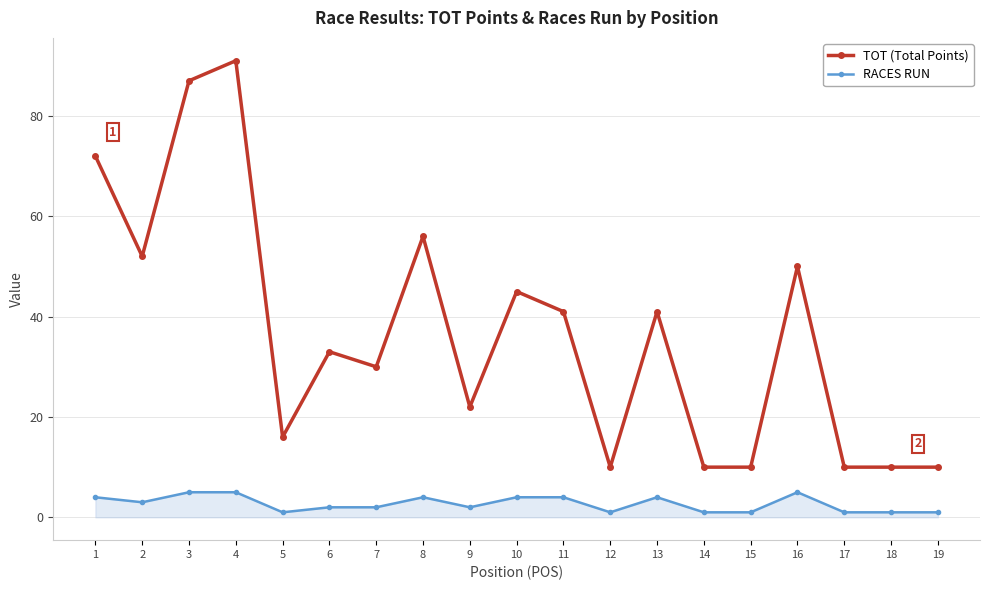

What is the value of the RACES RUN point at the 9th from the left?

2